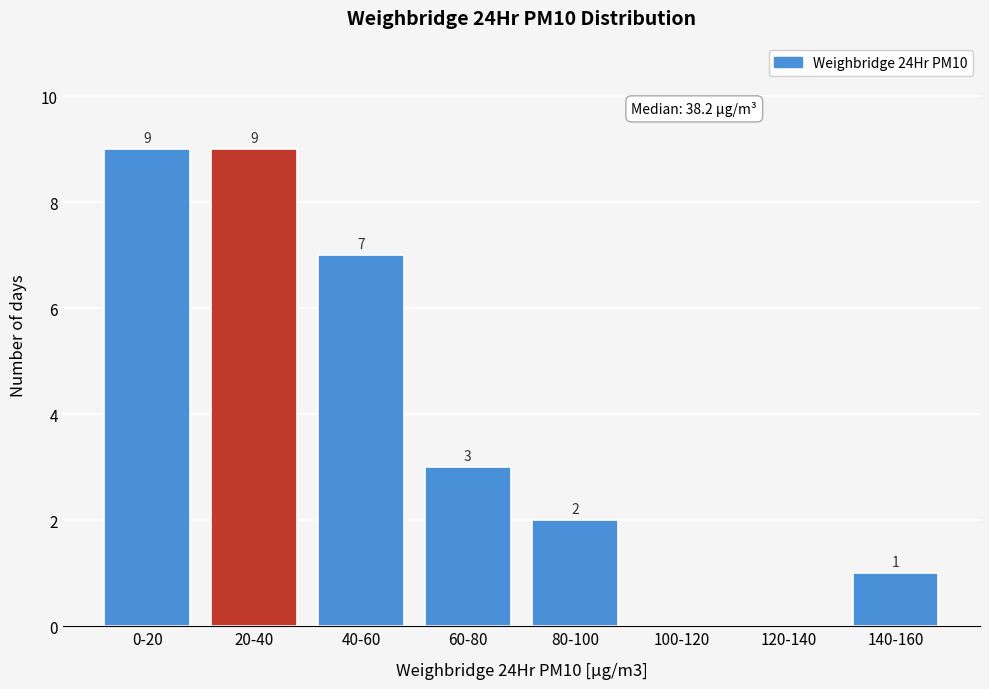

Reading left to right, transcribe all the data shown in this chart.

0-20=9	20-40=9	40-60=7	60-80=3	80-100=2	100-120=0	120-140=0	140-160=1